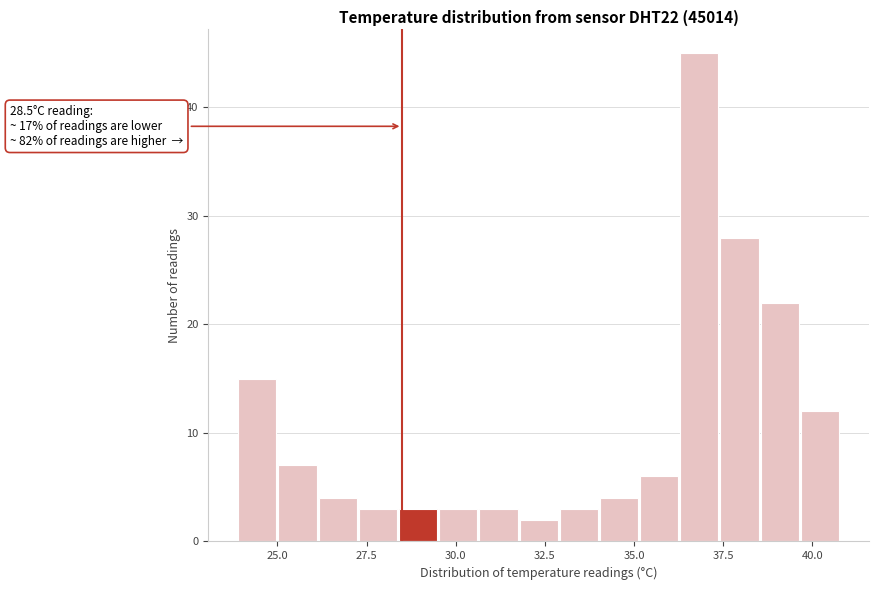

Around what value on the x-axis is the tallest bar? Give the approximate position of its centre, as read against the axis.

37.0